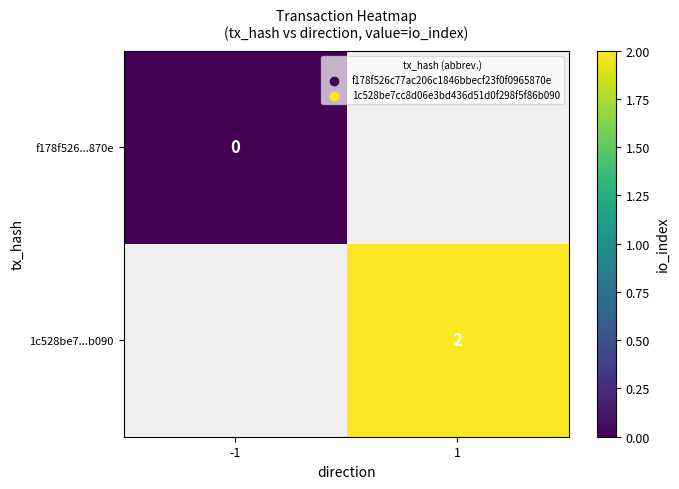

The 1c528be7...b090 series shows 3.1 at 1. True or false?

False